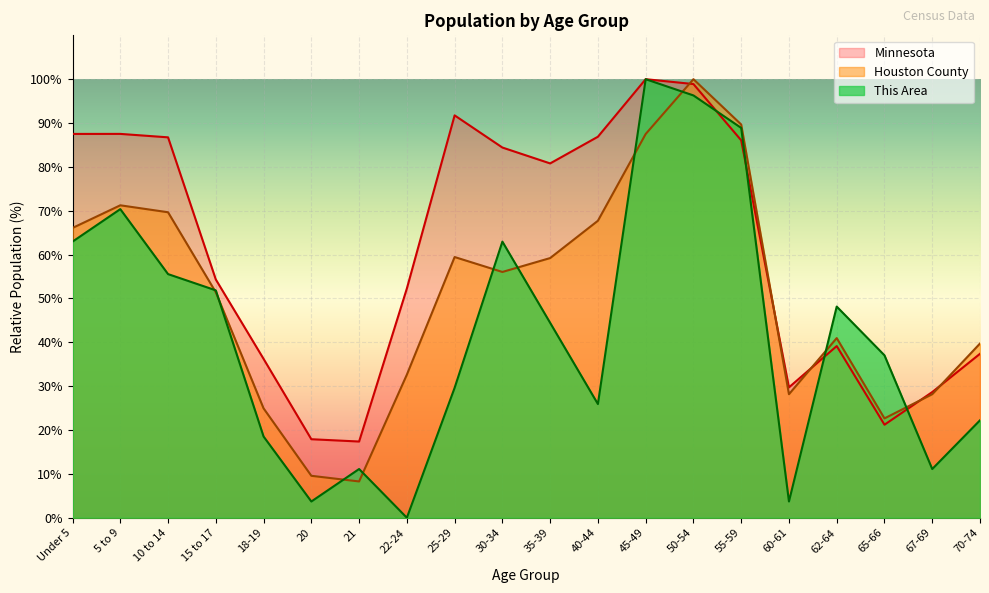

List the series in order of their peak value, highest first.

This Area, Houston County, Minnesota